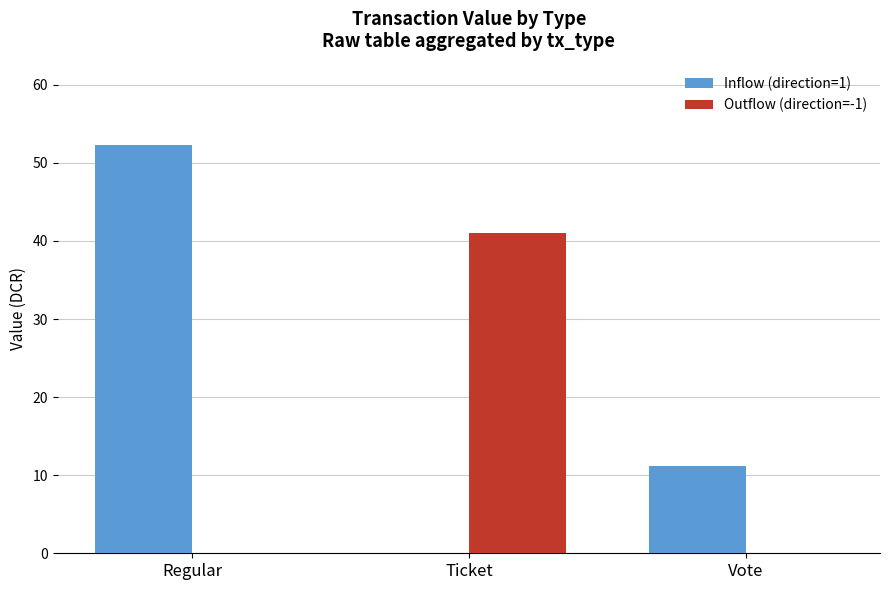

What is the sum of all Inflow (direction=1) values?

63.5